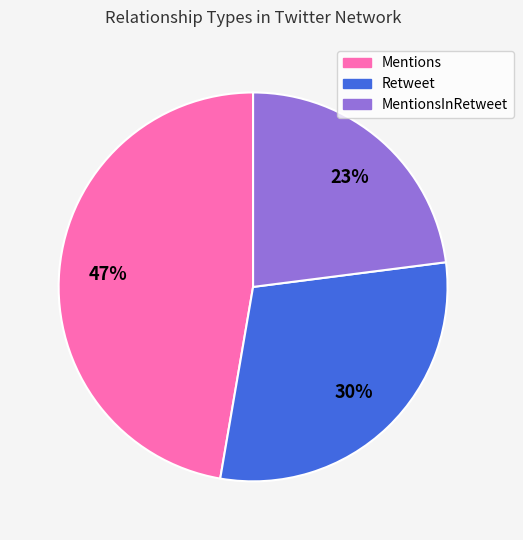

True or false: MentionsInRetweet accounts for 23% of the total.

True